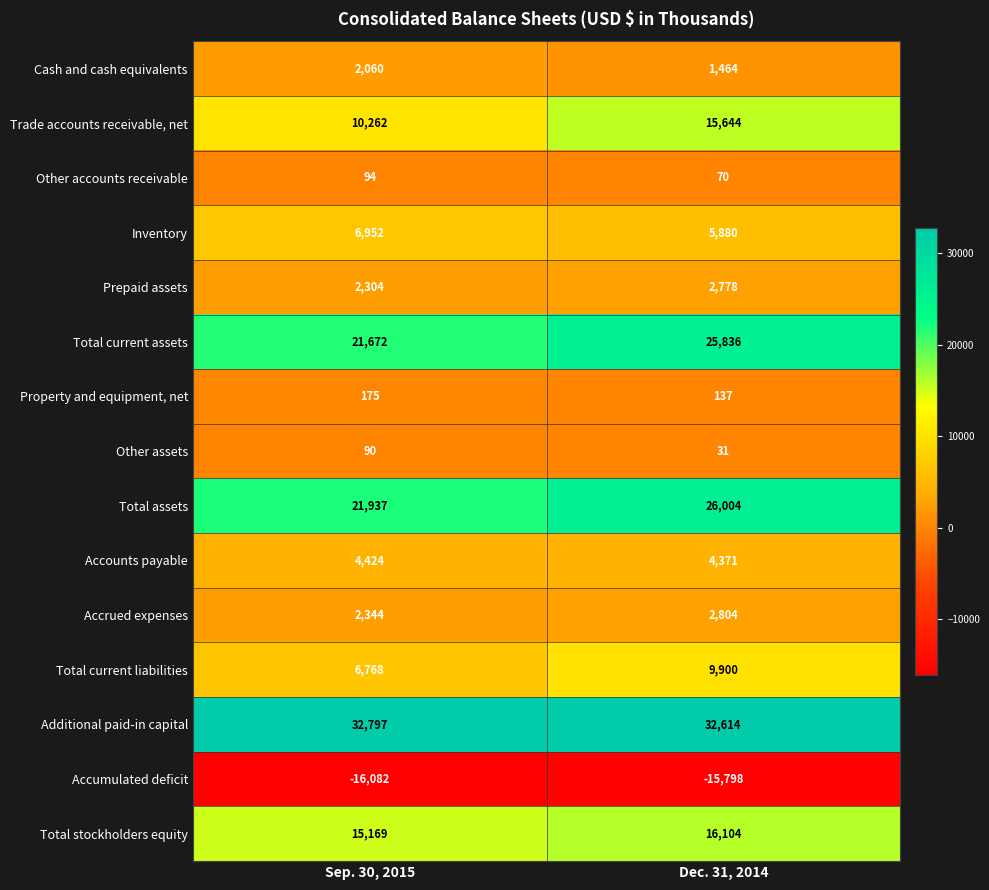

List the series in order of their peak value, lowest first.

Accumulated deficit, Other assets, Other accounts receivable, Property and equipment, net, Cash and cash equivalents, Prepaid assets, Accrued expenses, Accounts payable, Inventory, Total current liabilities, Trade accounts receivable, net, Total stockholders equity, Total current assets, Total assets, Additional paid-in capital